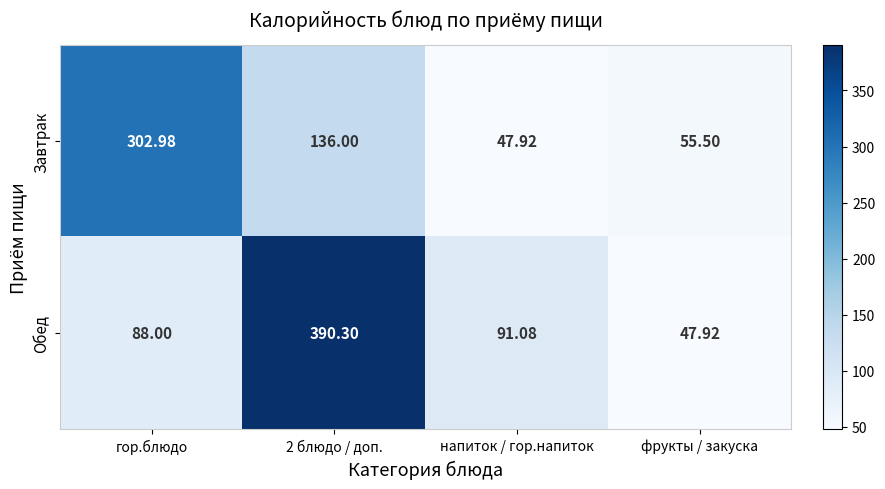

List the series in order of their peak value, highest first.

Обед, Завтрак